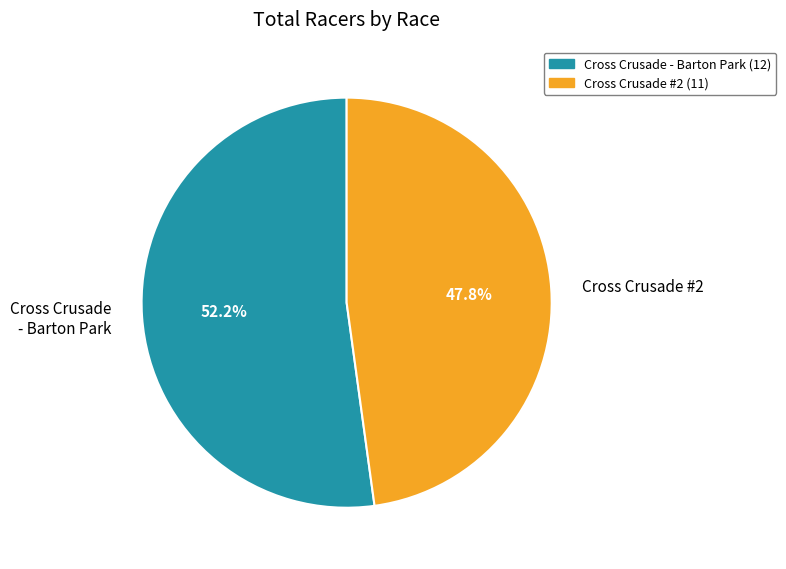

To the nearest percent, what portion does Cross Crusade - Barton Park represent?

52%